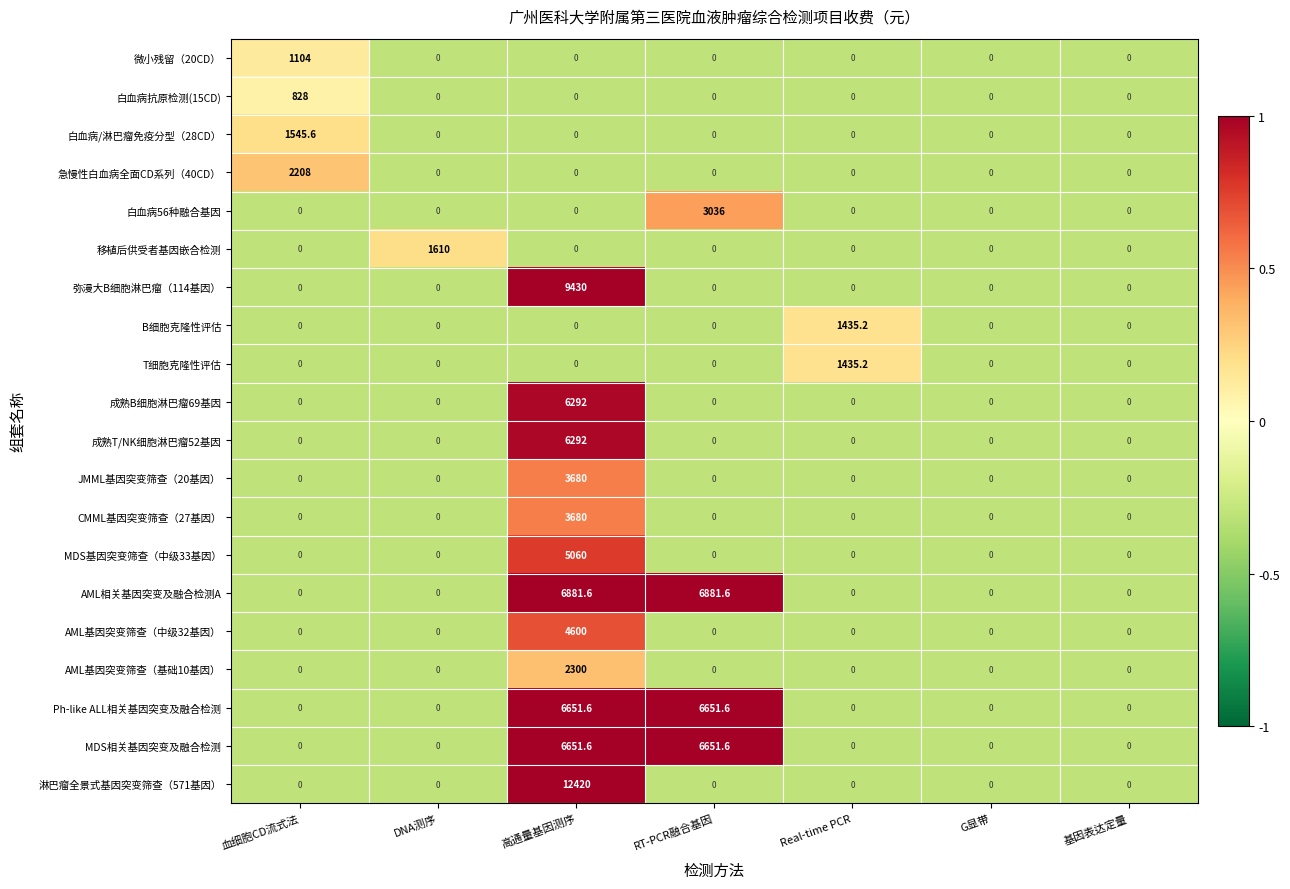

What is the total value across all series at 高通量基因测序?

73938.8